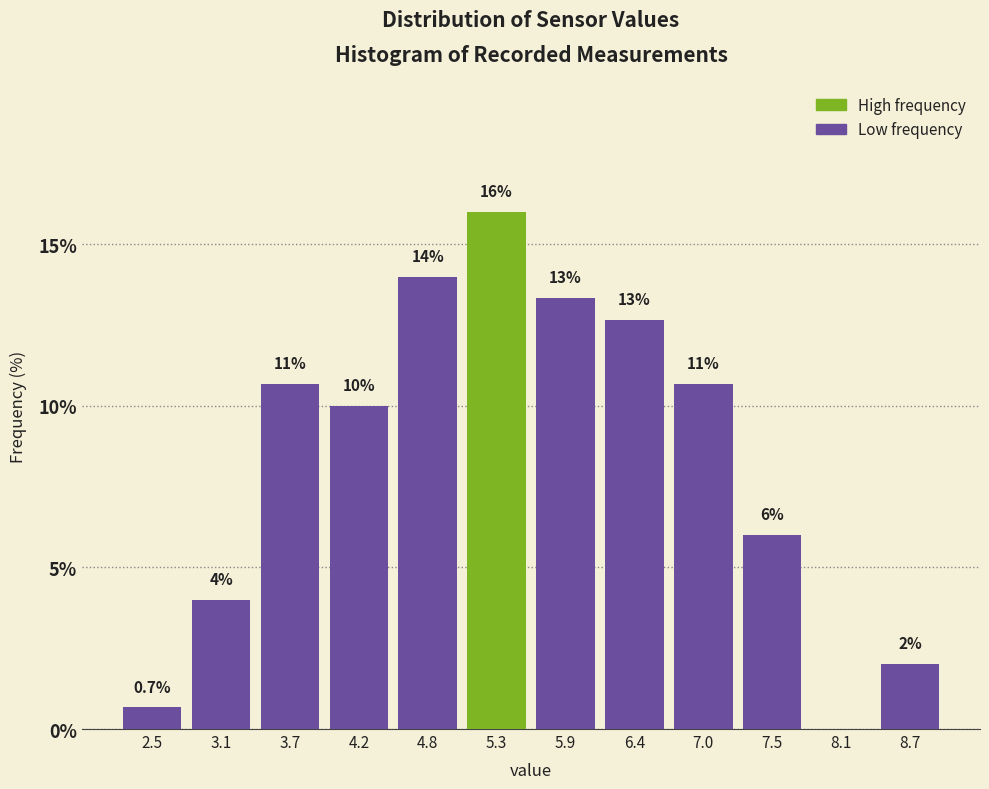

Which range on the x-axis has the tallest bar?

5.0 to 5.6